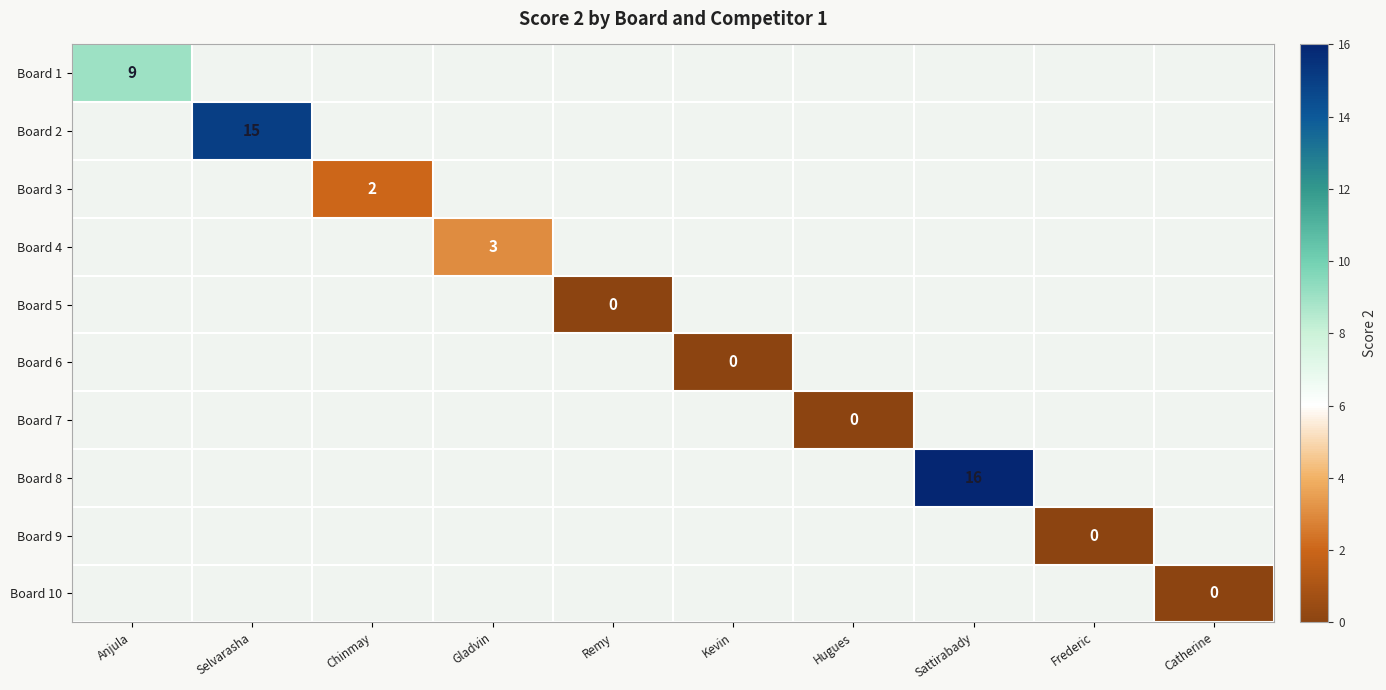

Between Kevin and Frederic, which is larger?

Frederic